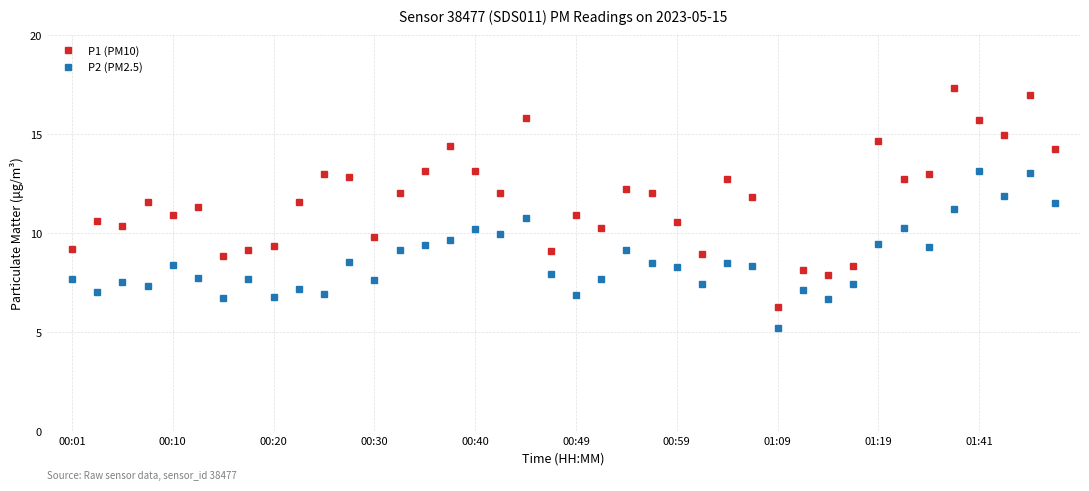

What is the difference between the second highest and second lowest values in the P2 (PM2.5) series?

6.4